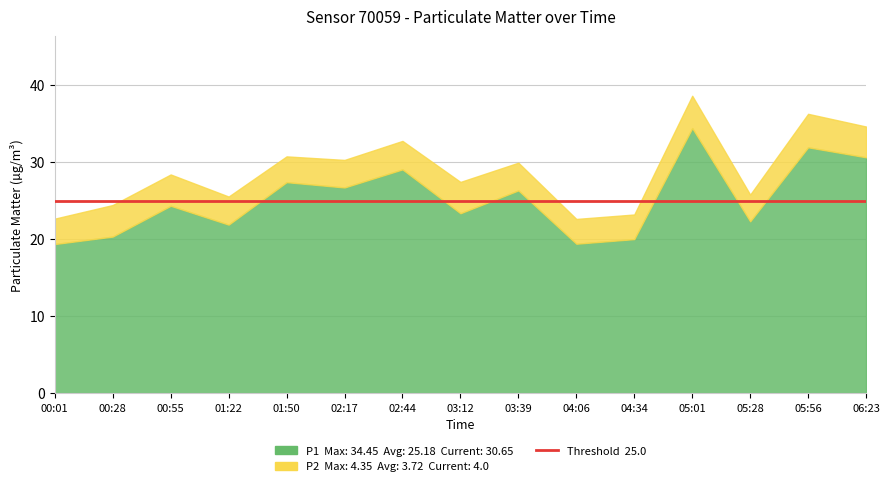

What is the maximum value shown in the chart?

34.5